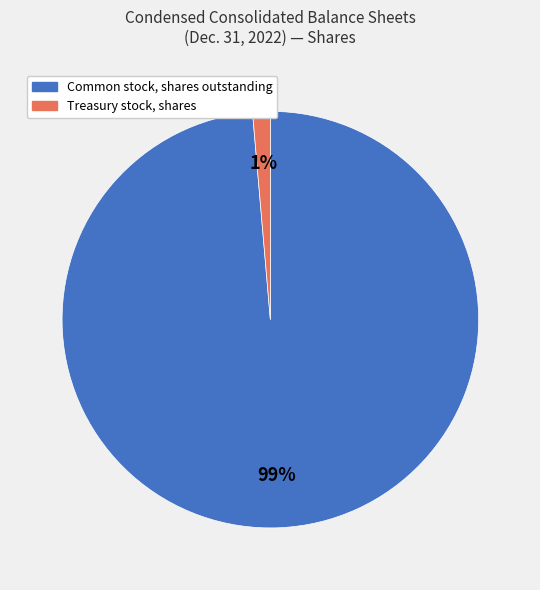

To the nearest percent, what is the average slice percentage?

50%